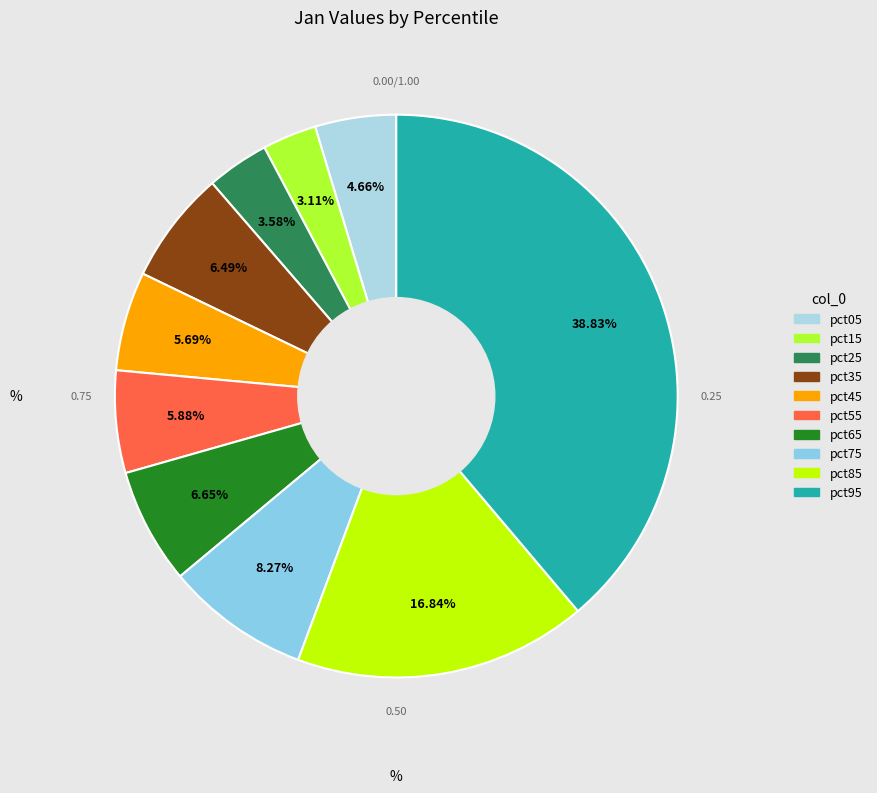

Is there a majority slice in this chart?

No